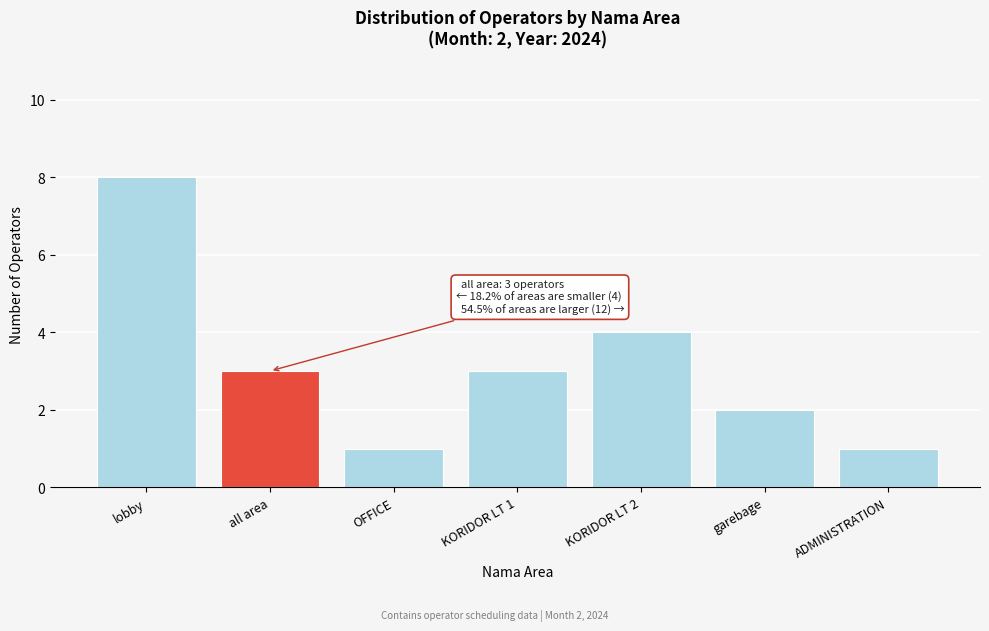

Reading left to right, transcribe all the data shown in this chart.

8	3	1	3	4	2	1